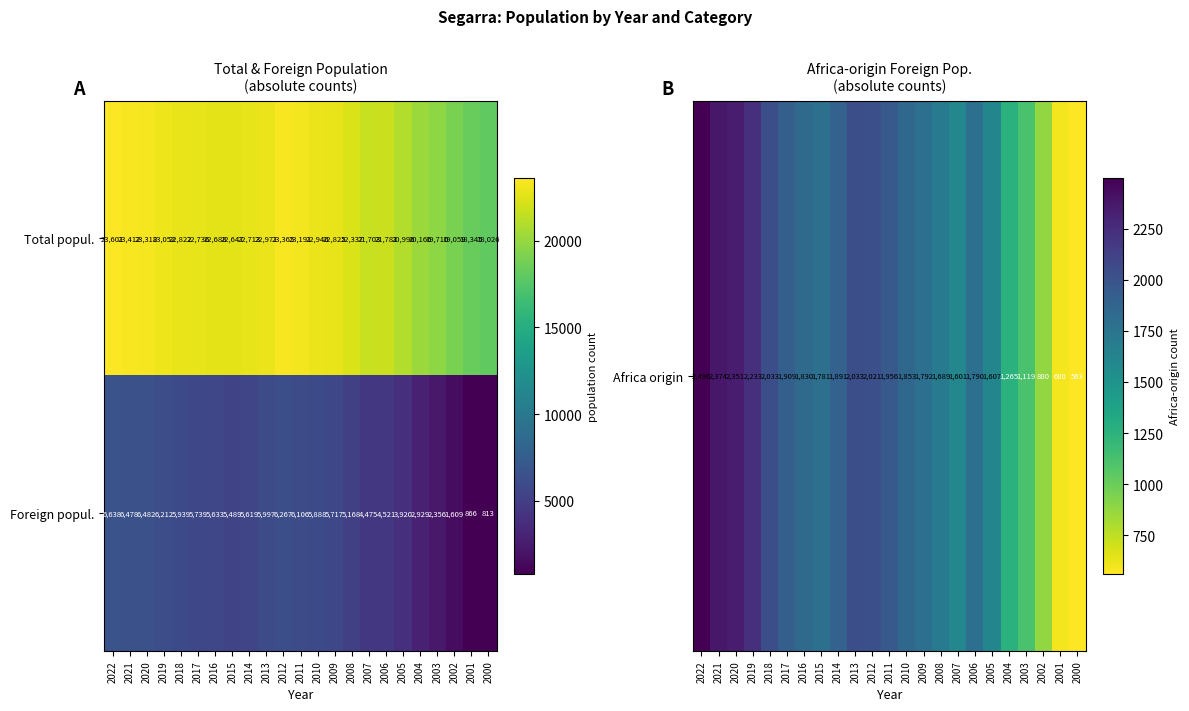

What is the minimum value shown in the chart?

813